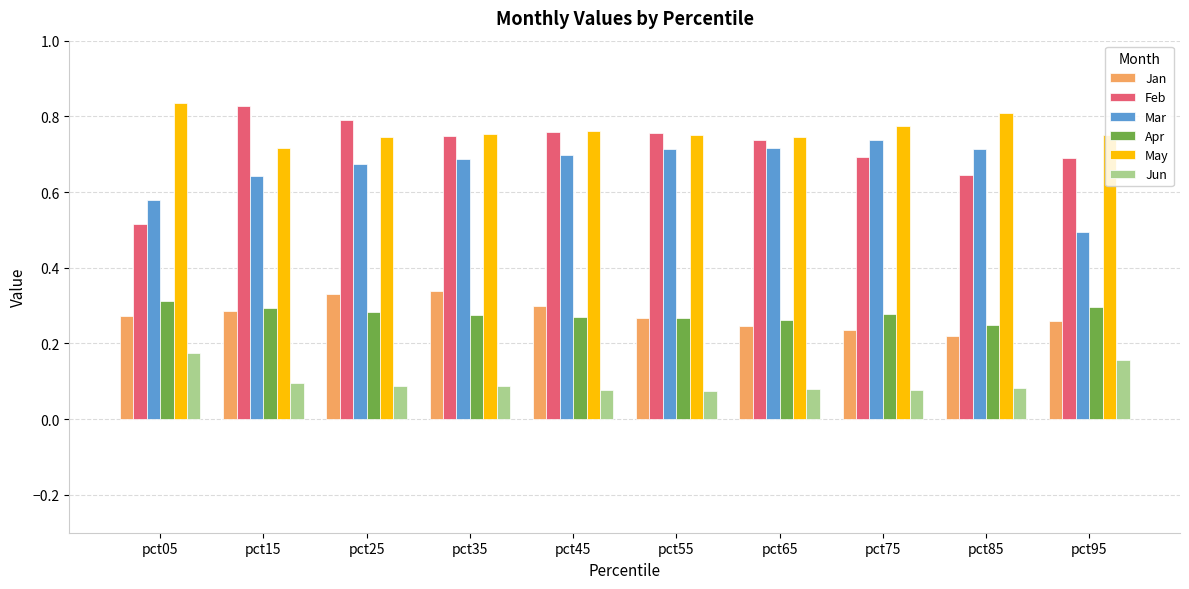

Is it true that Mar equals 0.2 at pct05?

False